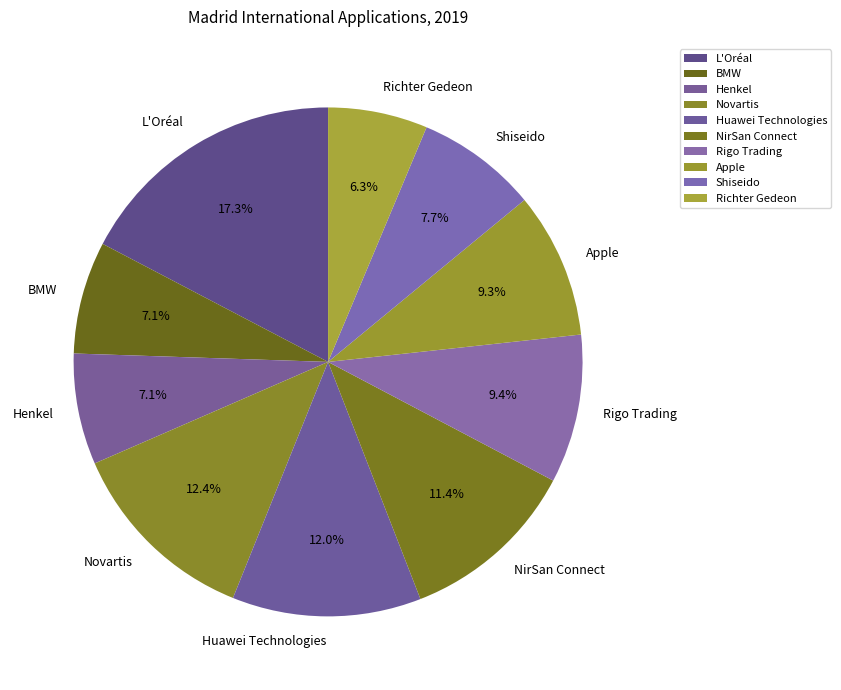

Is there any slice that represents more than half of the pie?

No